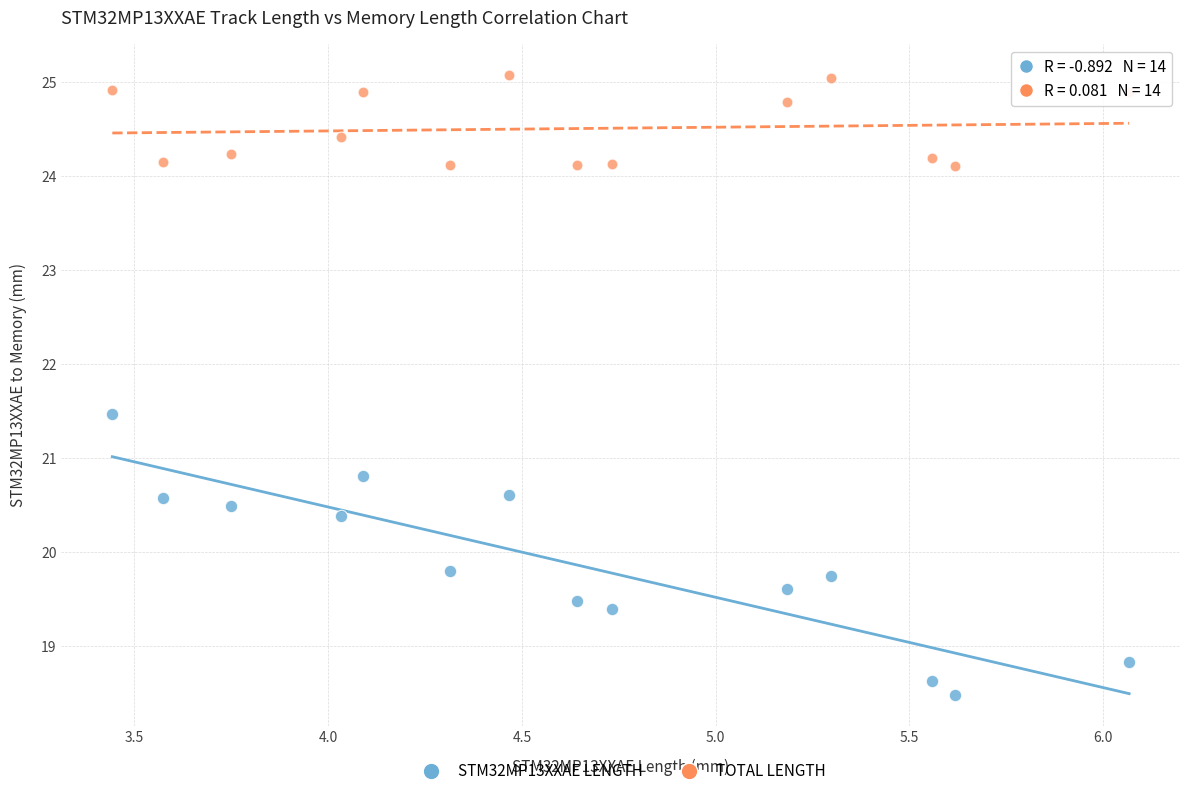

Across all data points, what is the range of X values (max minus min)?

2.6